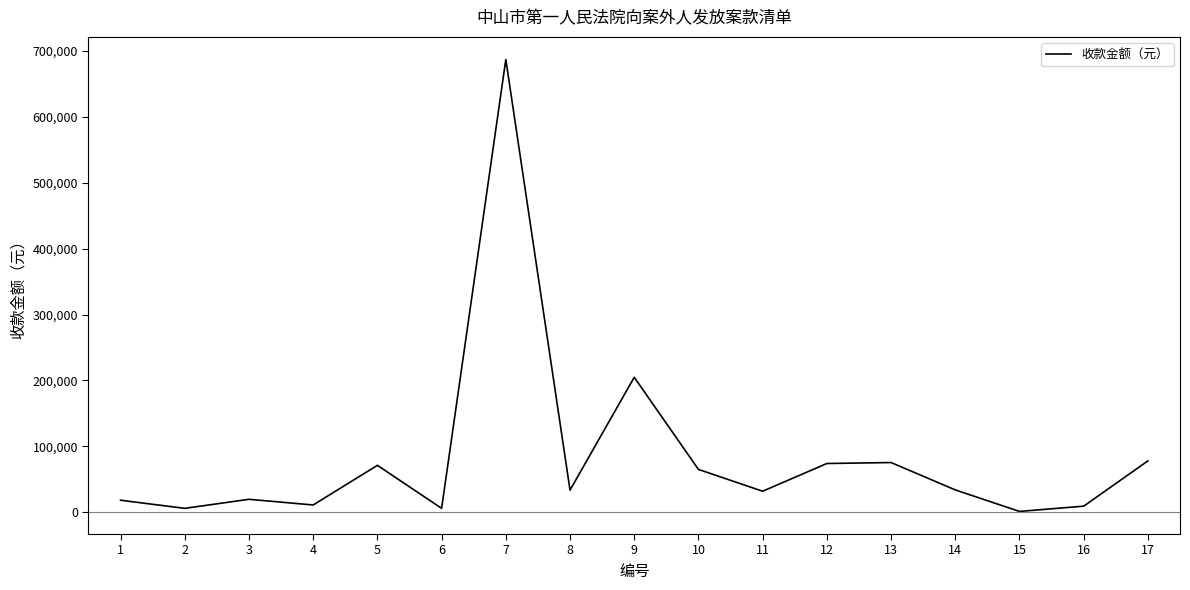

Does the chart have visible grid lines?

No